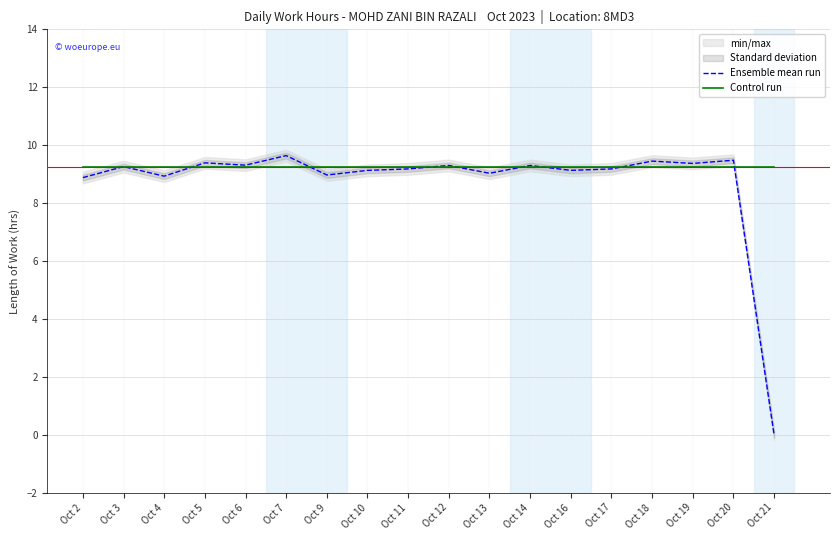

What is the total value across all series at Oct 20?

18.7